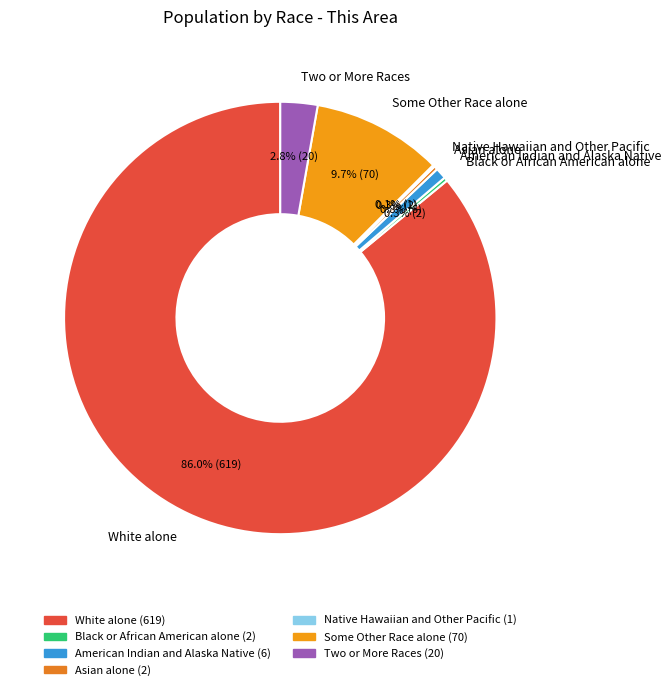

Between American Indian and Alaska Native and Some Other Race alone, which is larger?

Some Other Race alone